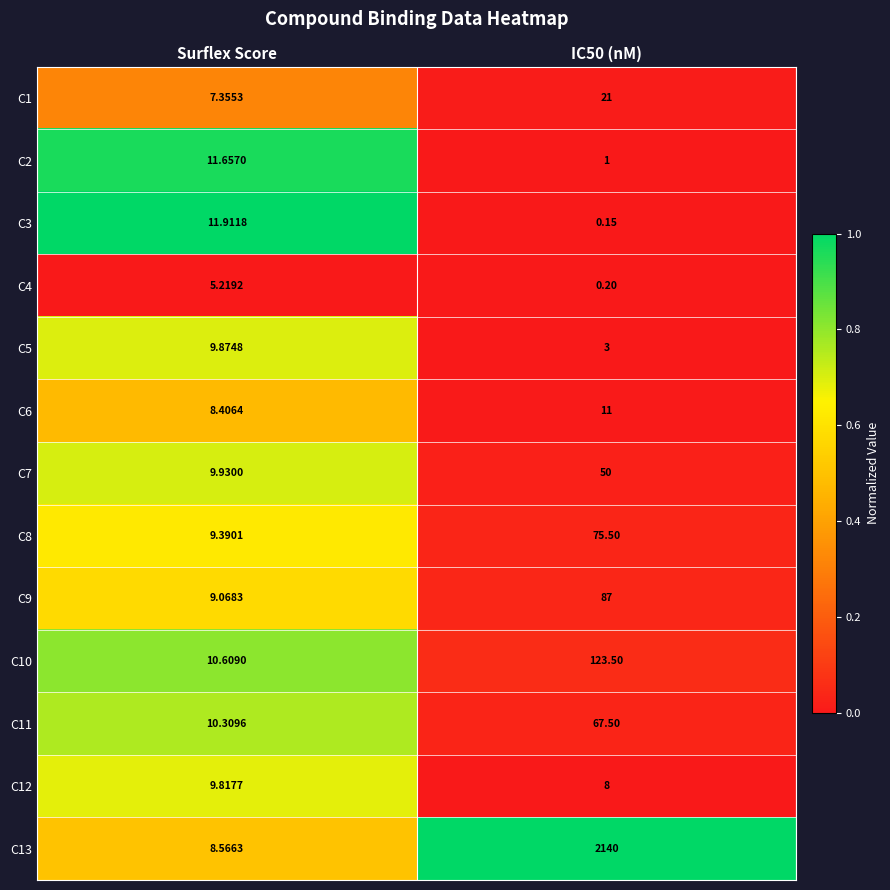

Where does the C4 series first go above 5?

Surflex Score